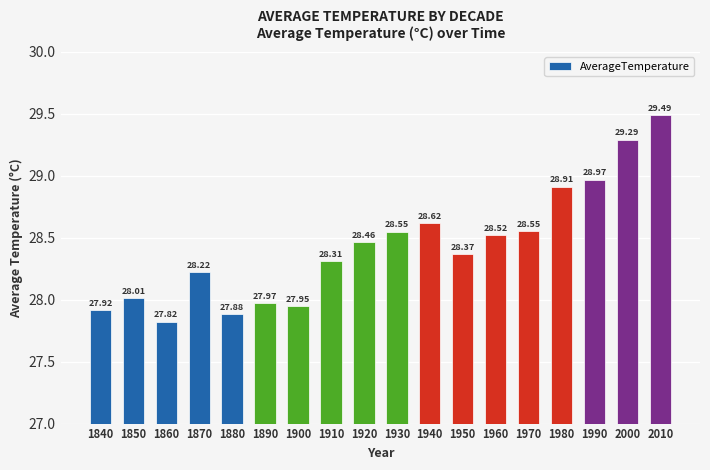

Where does the data first go above 28?

1850